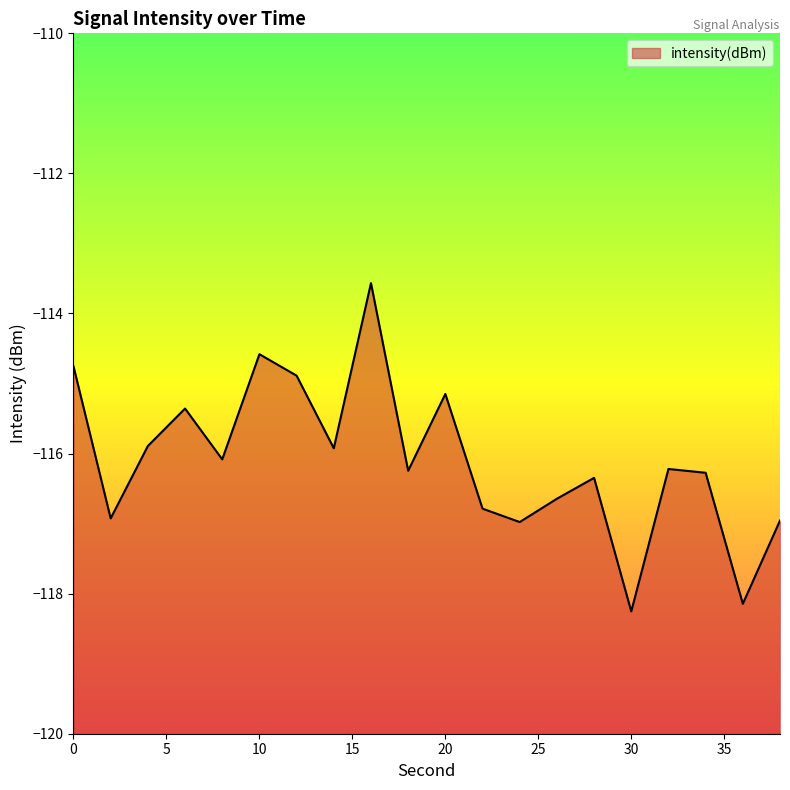

Is it true that the value at 6 is -115.4?

True